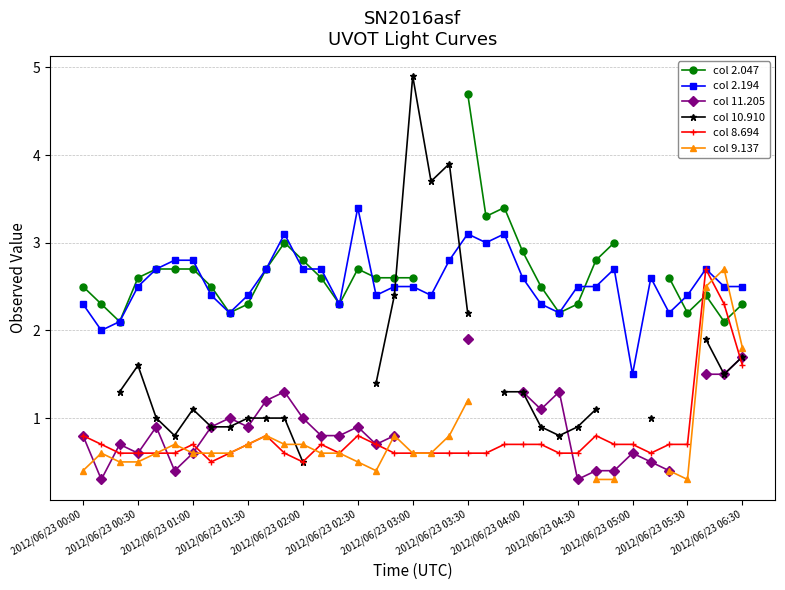

What is the maximum value for col 8.694?

2.7